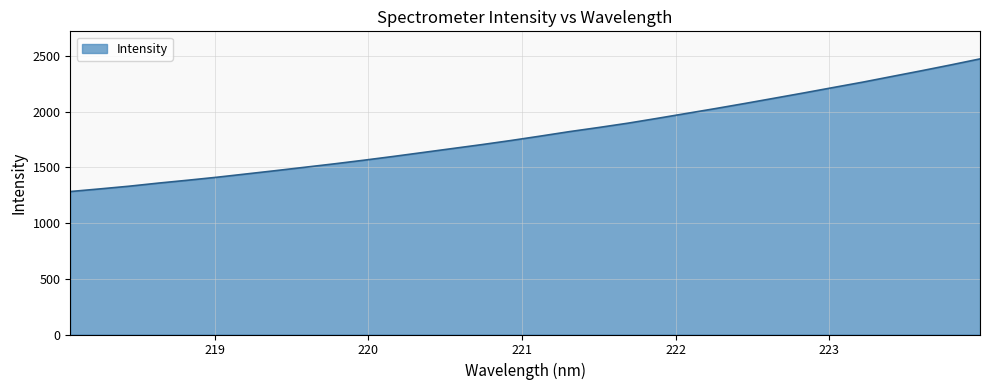

What is the smallest value displayed?

1282.7